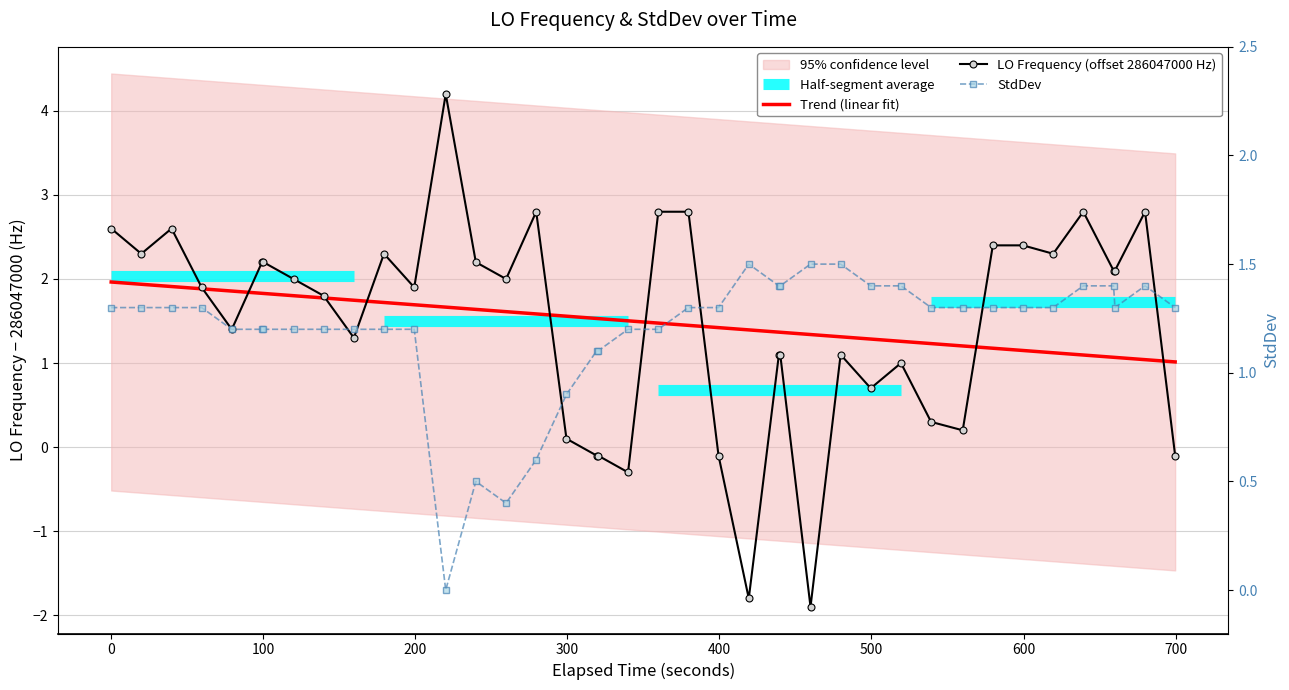

Is it true that LO Frequency (offset 286047000 Hz) equals 1.5 at 0?

False